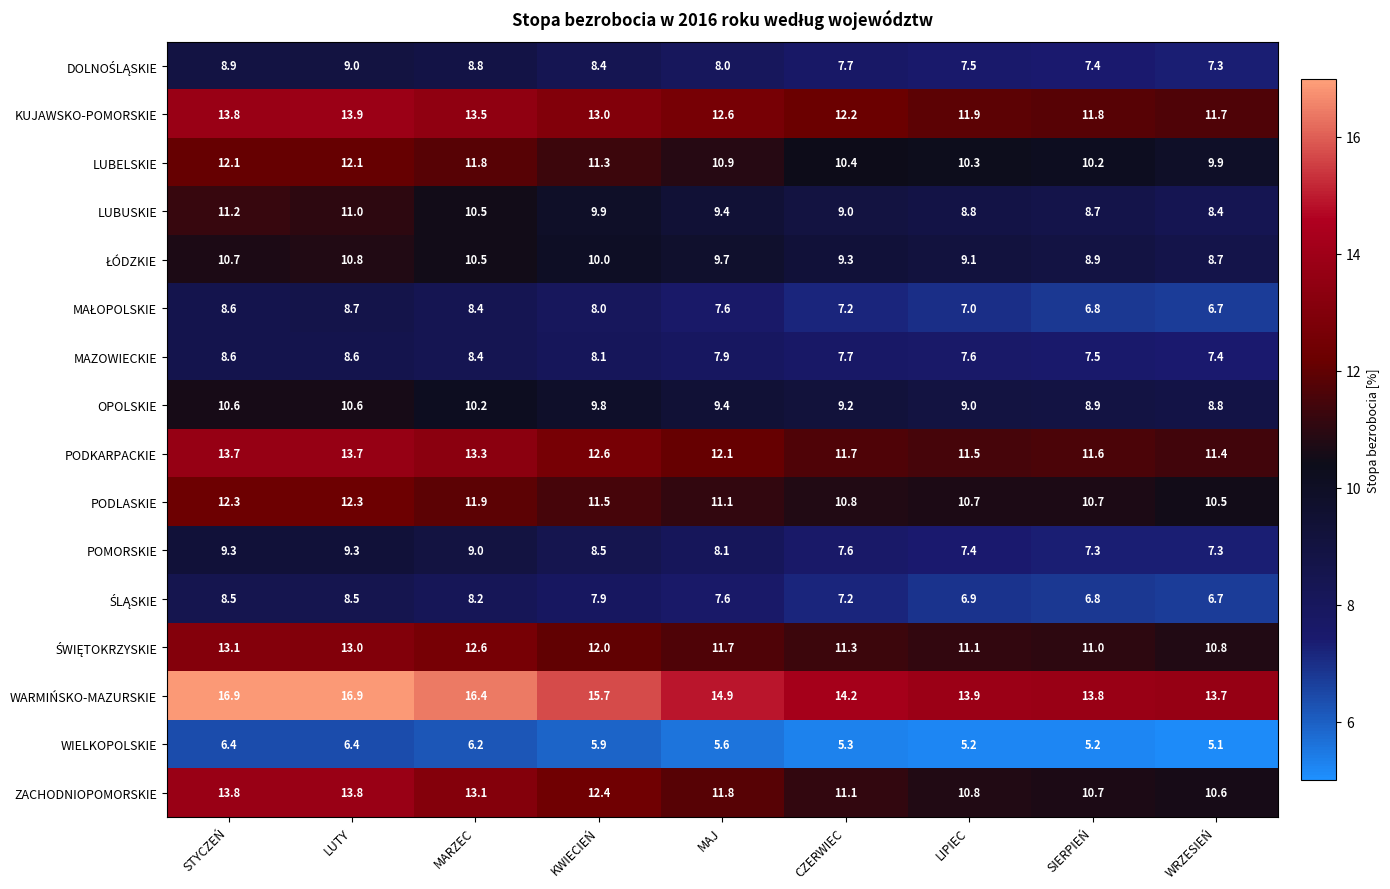

What is the spread (max minus min) of values at MARZEC?

10.2